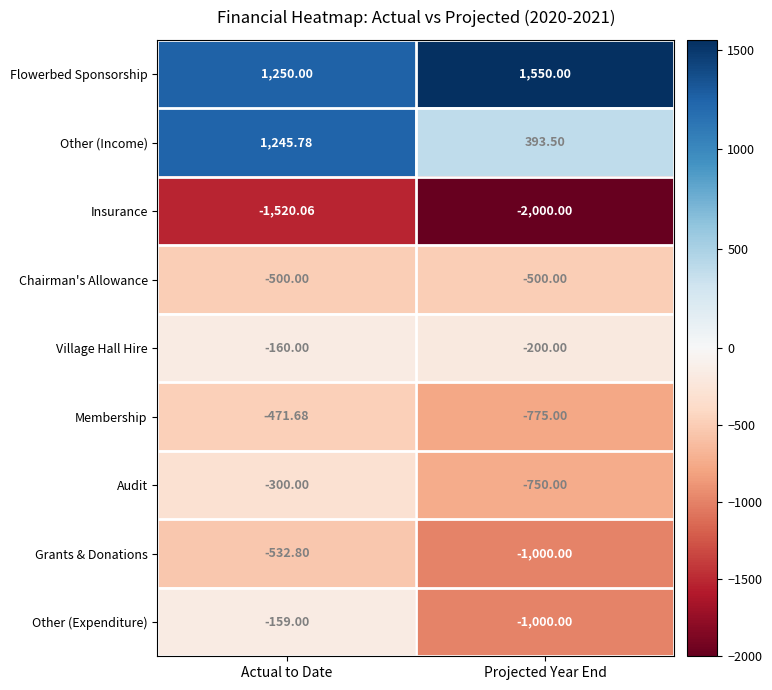

Which series has the widest spread of values?

Other (Income)